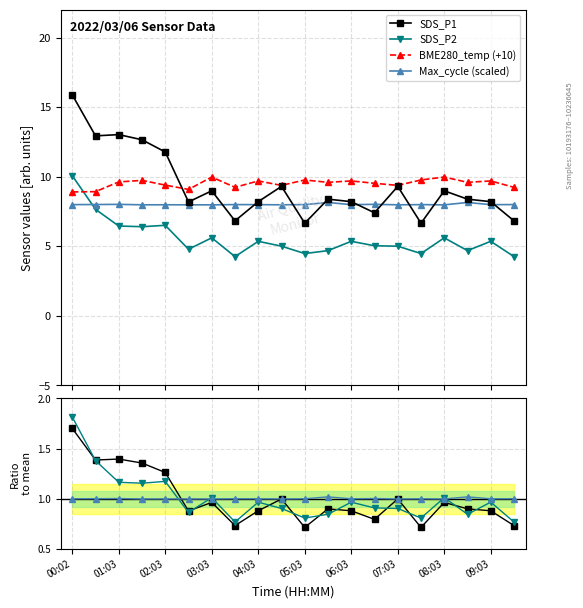

What is the label of the 12th point from the left?

05:33